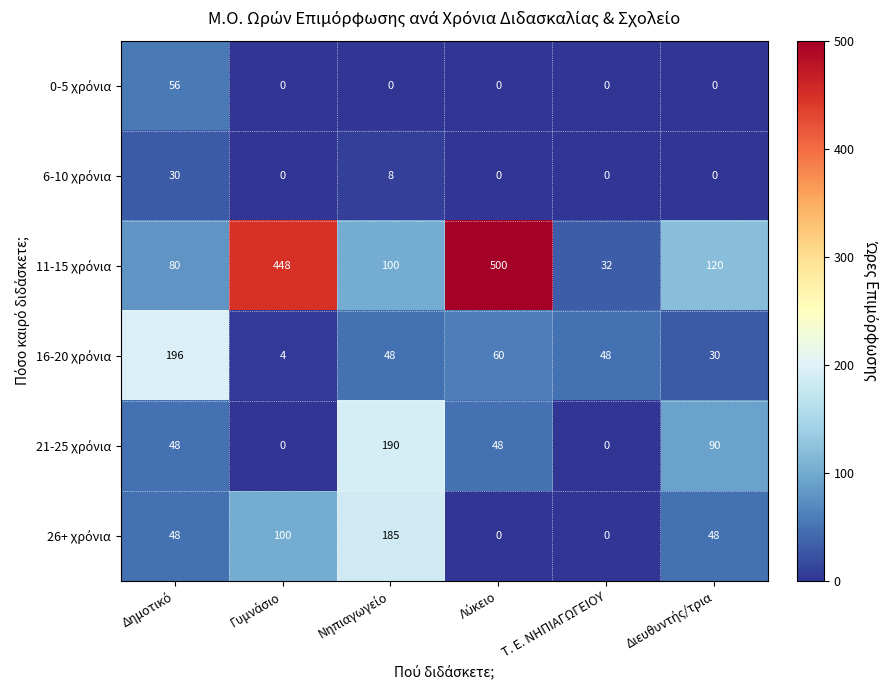

What is the difference between the highest and lowest values at Τ. Ε. ΝΗΠΙΑΓΩΓΕΙΟΥ?

48